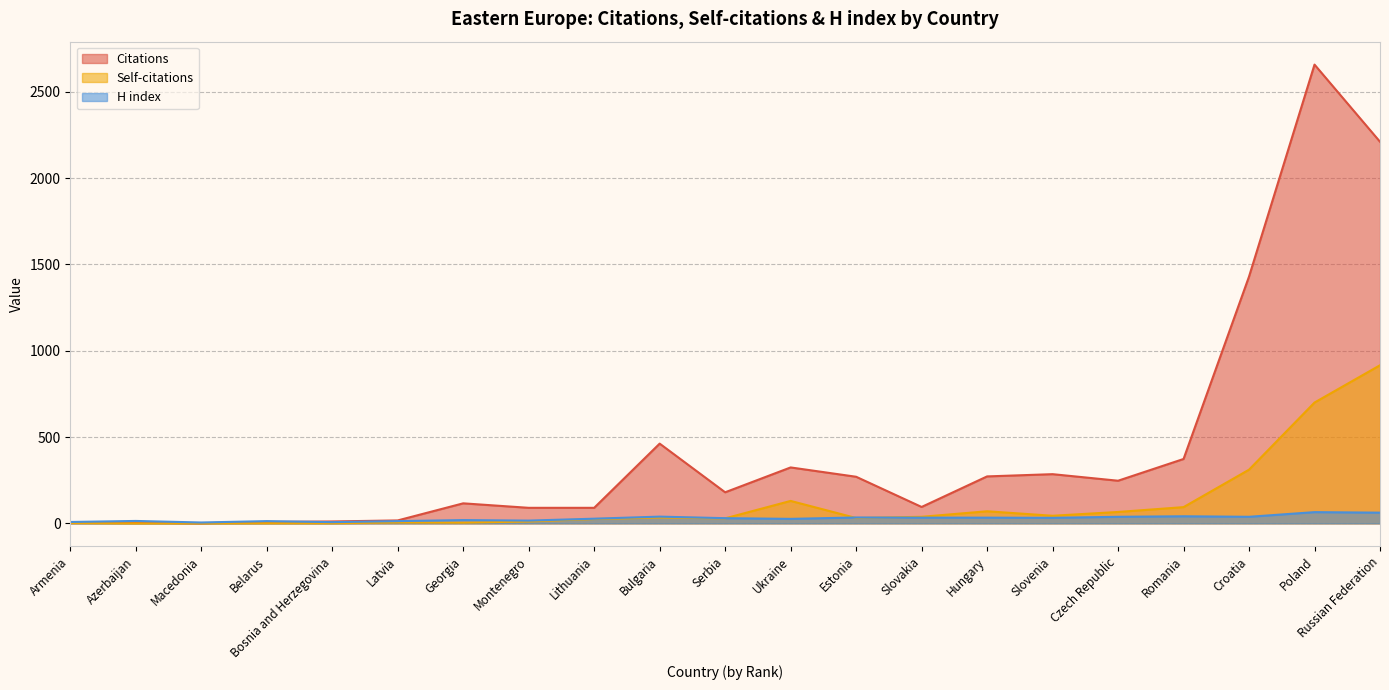

What is the sum of the Self-citations values at Poland and Bosnia and Herzegovina?

701